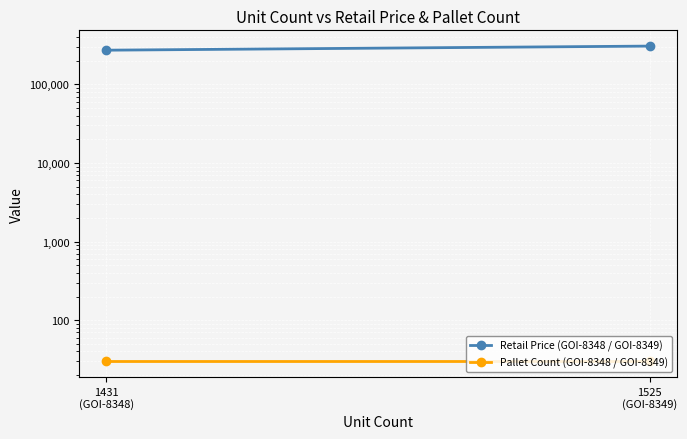

At how many categories does at least one series exceed 28928?

2